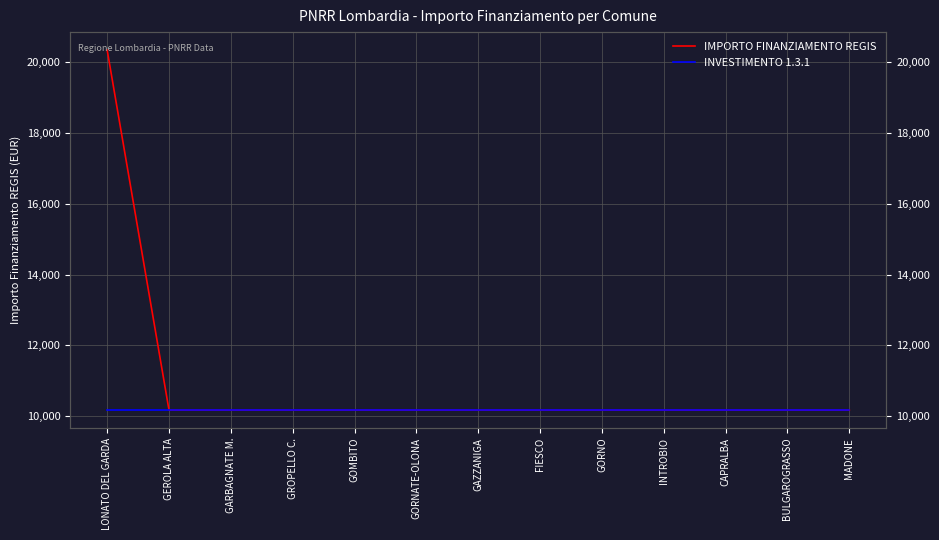

Does the chart have visible grid lines?

Yes